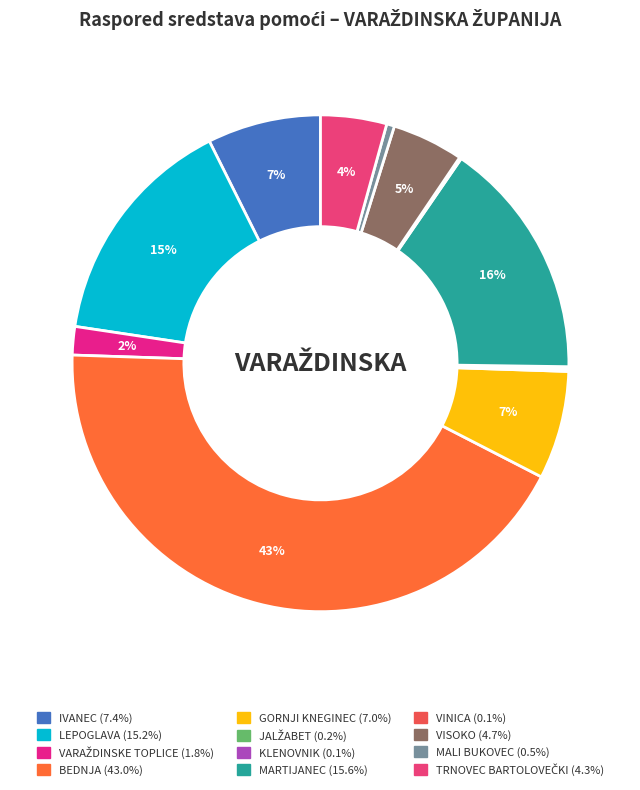

How many segments does this pie chart have?

12